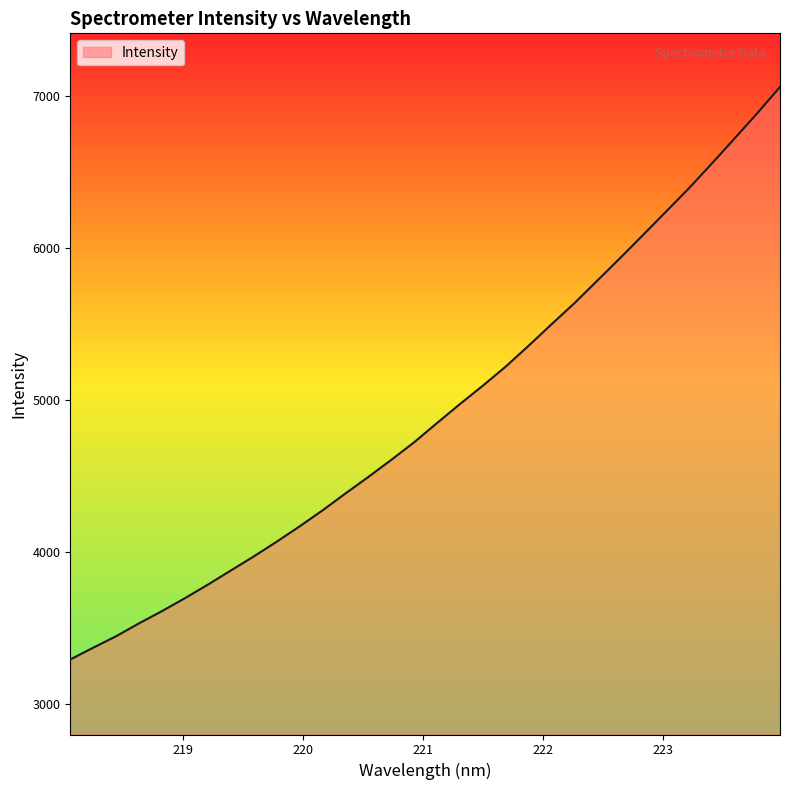

What is the greatest value displayed?

7062.0